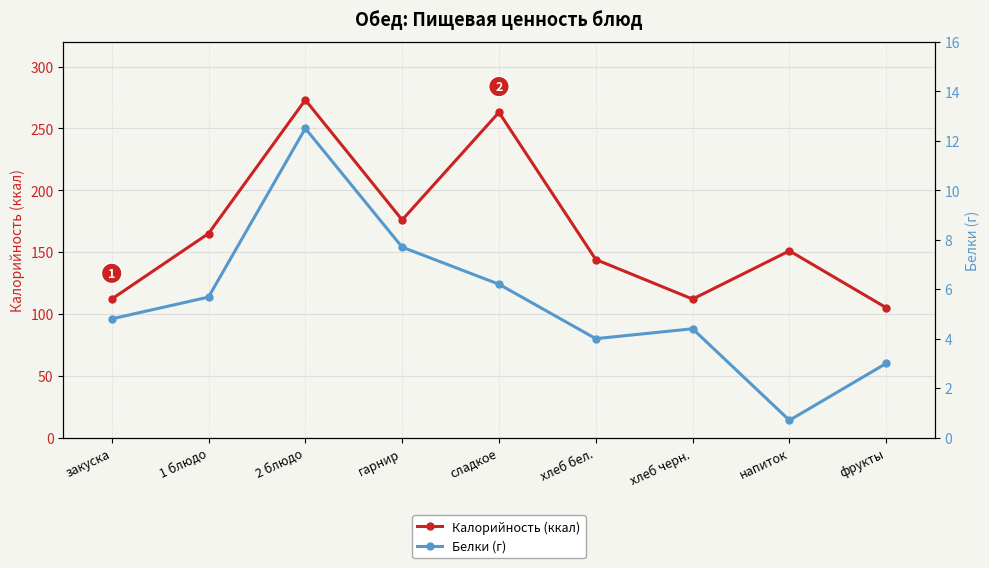

What is the label of the 7th point from the right?

2 блюдо